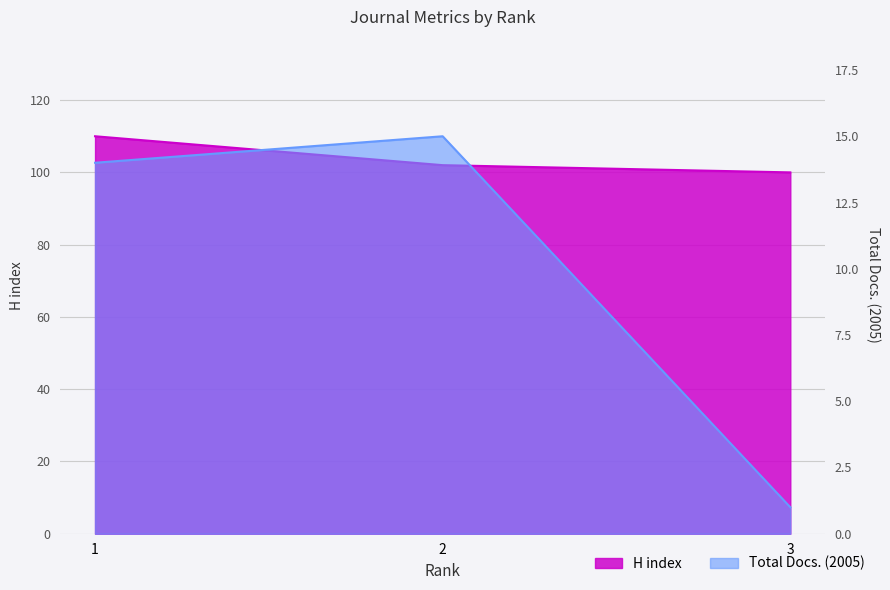

True or false: H index has a value of 100 at 3.

True